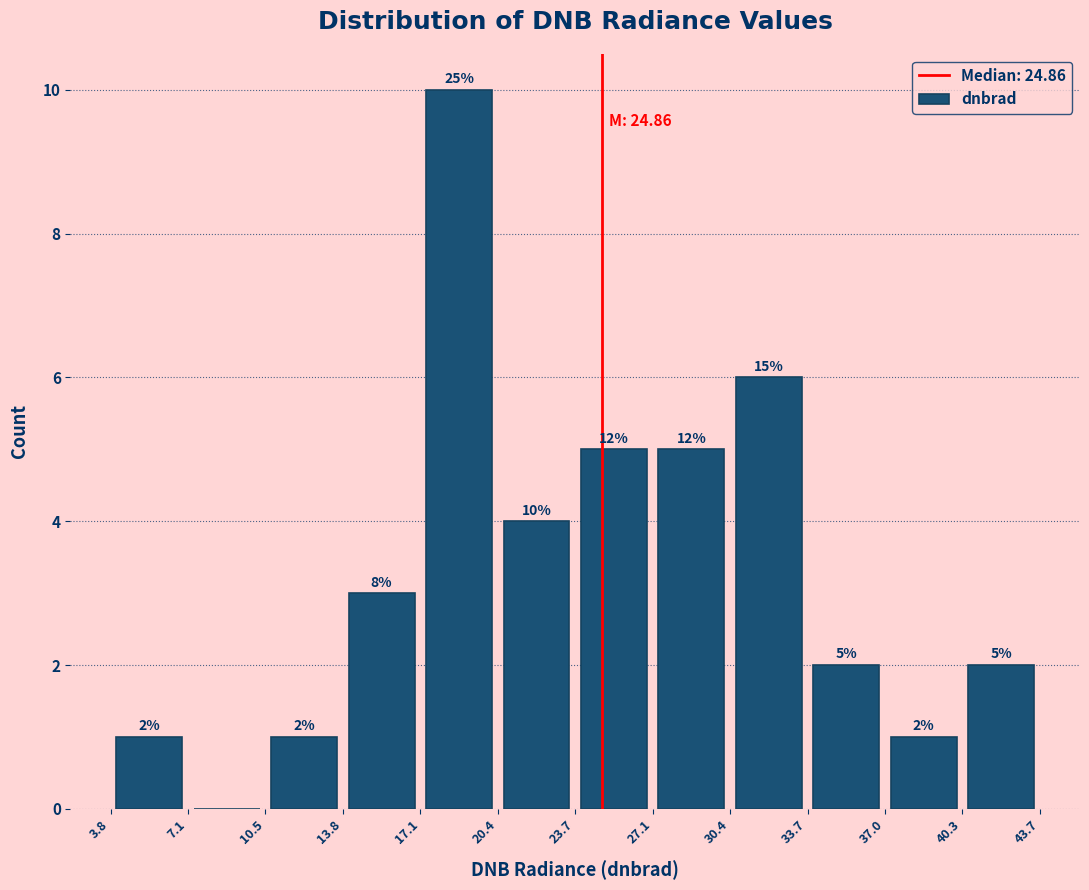

Over which range of the x-axis is the bar tallest?

17.1 to 20.4